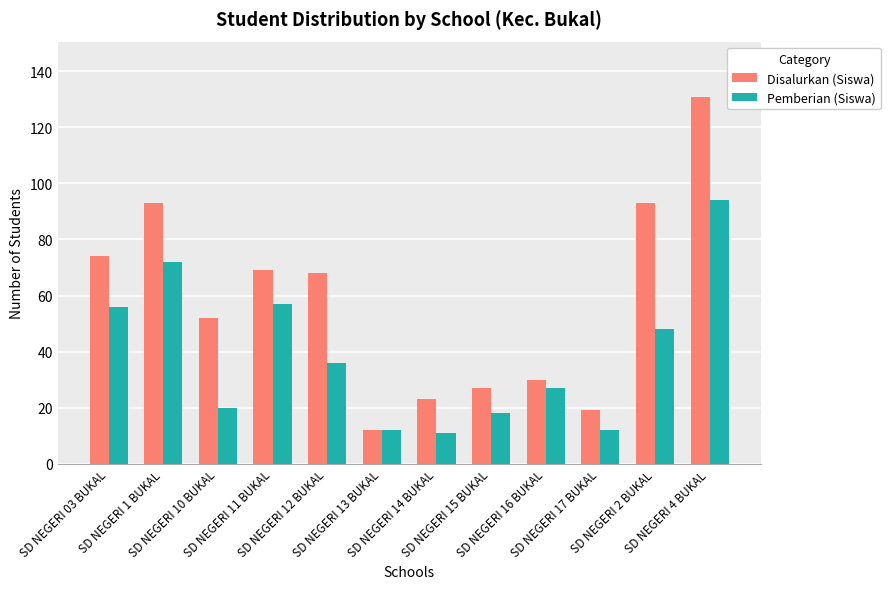

Rank the series by their average value, from lowest to highest.

Pemberian (Siswa), Disalurkan (Siswa)